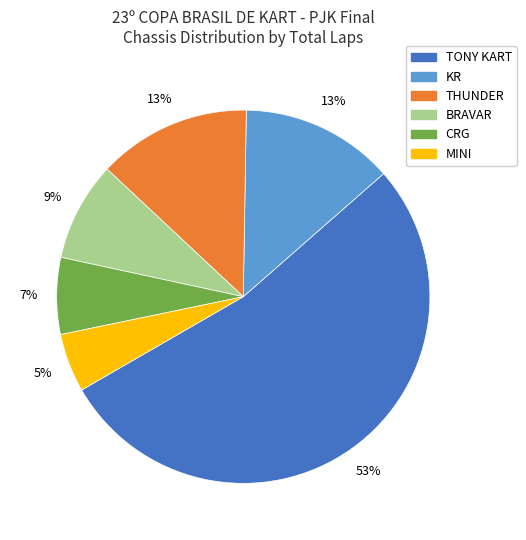

To the nearest percent, what is the difference between the largest and smallest slice percentages?

48%